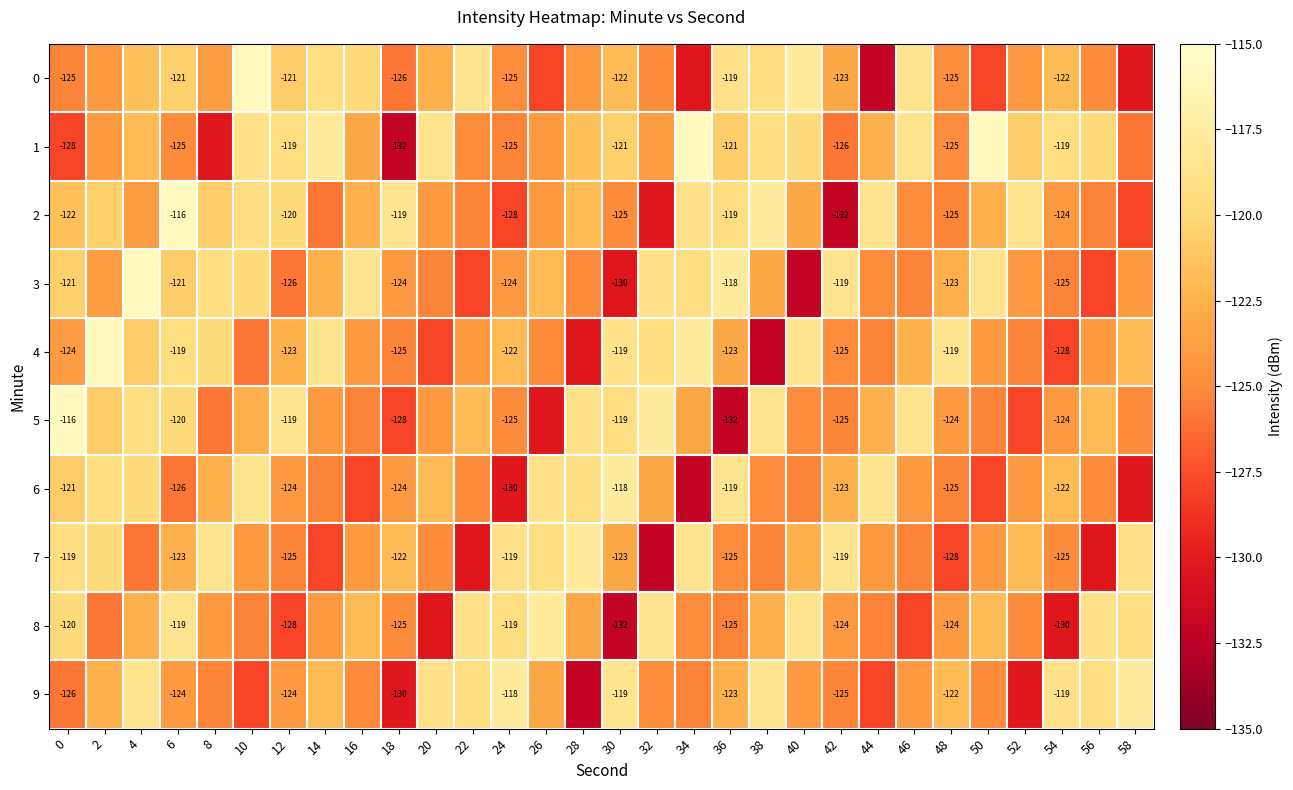

What is the difference between the maximum and minimum values in the 8 series?

14.3